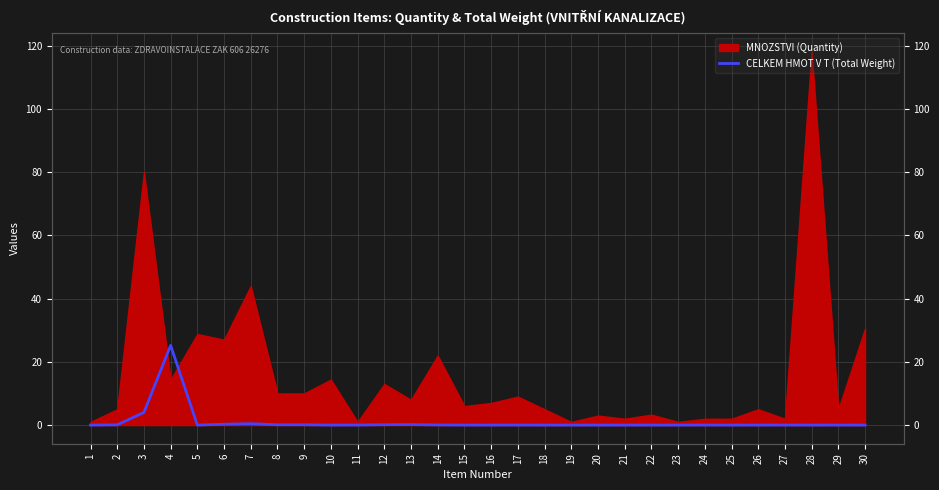

Reading left to right, what are all the values shown in this chart?

0.0	0.1	4.0	25.2	0.0	0.3	0.4	0.1	0.1	0.0	0.0	0.1	0.2	0.0	0.0	0.0	0.0	0.0	0.0	0.0	0.0	0.0	0.0	0.0	0.0	0.0	0.0	0.0	0.0	0.0